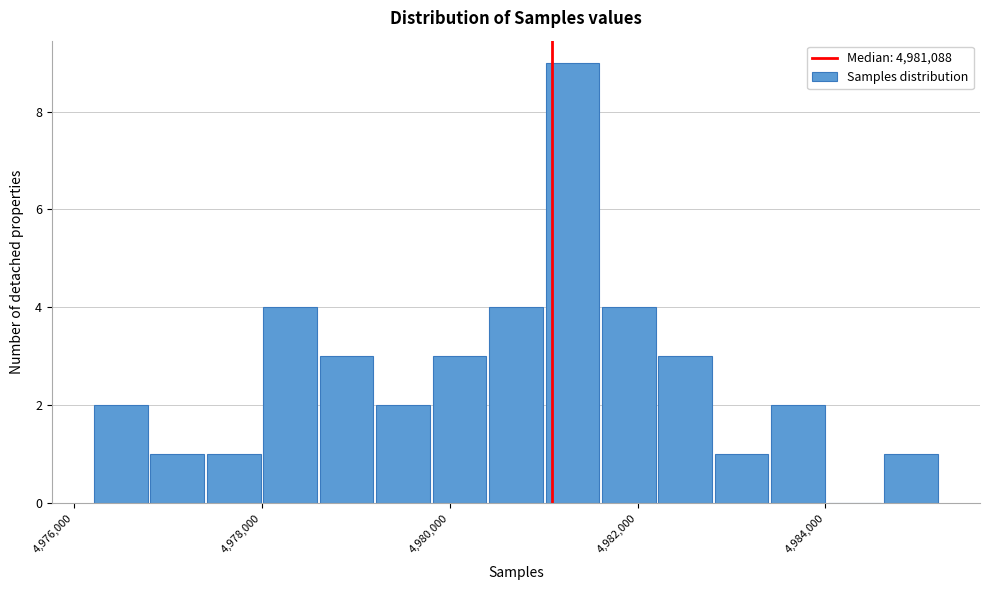

Around what value on the x-axis is the tallest bar? Give the approximate position of its centre, as read against the axis.

4981400